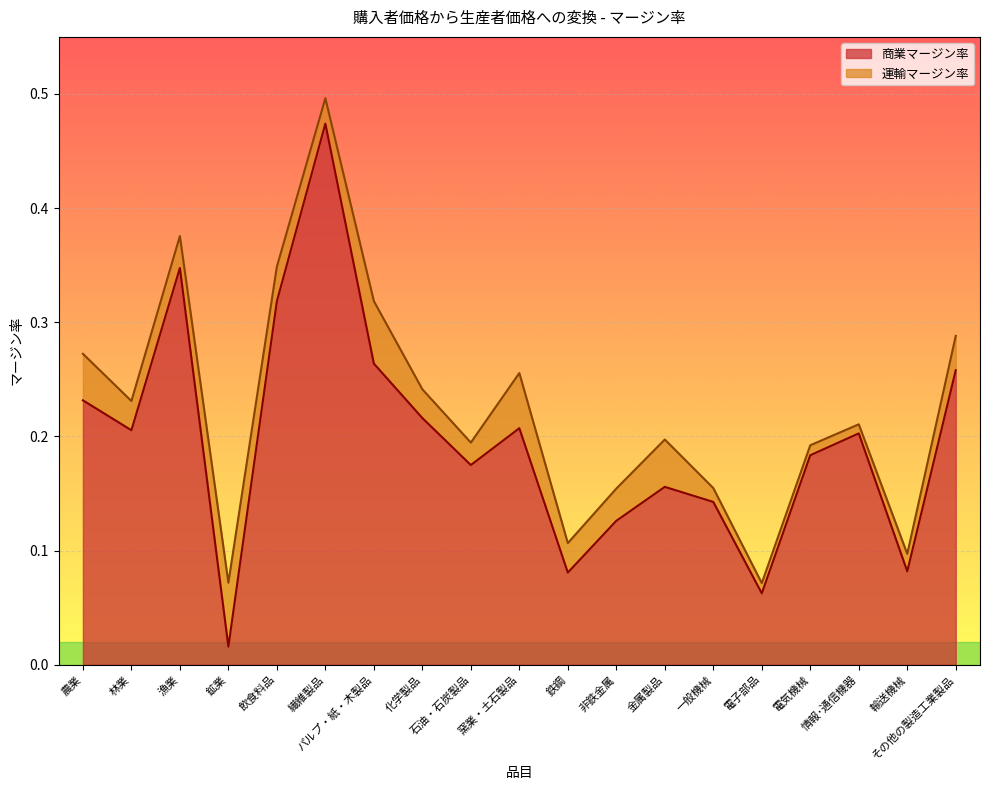

How many data points does each series have?

19